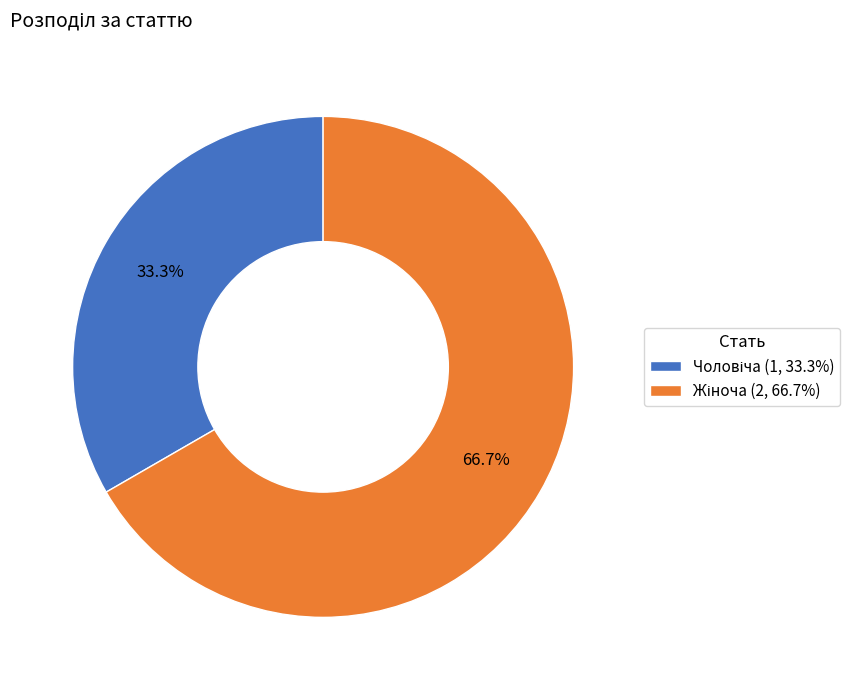

Is there any slice that represents more than half of the pie?

Yes